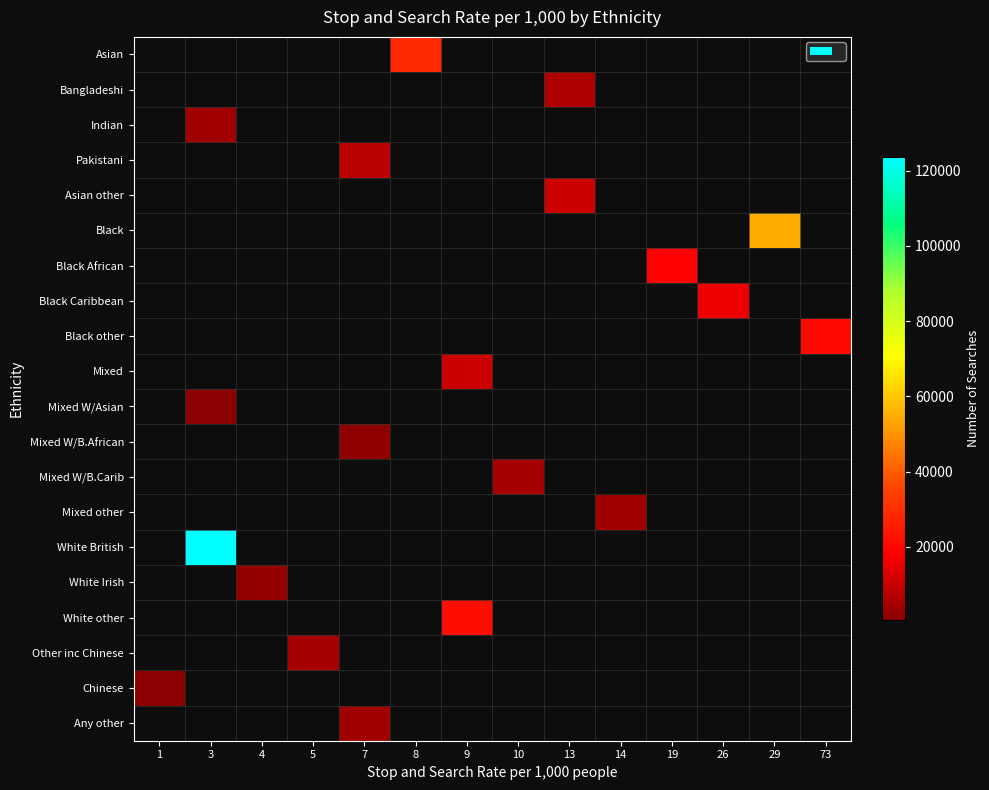

What is the minimum value shown in the chart?

474.0